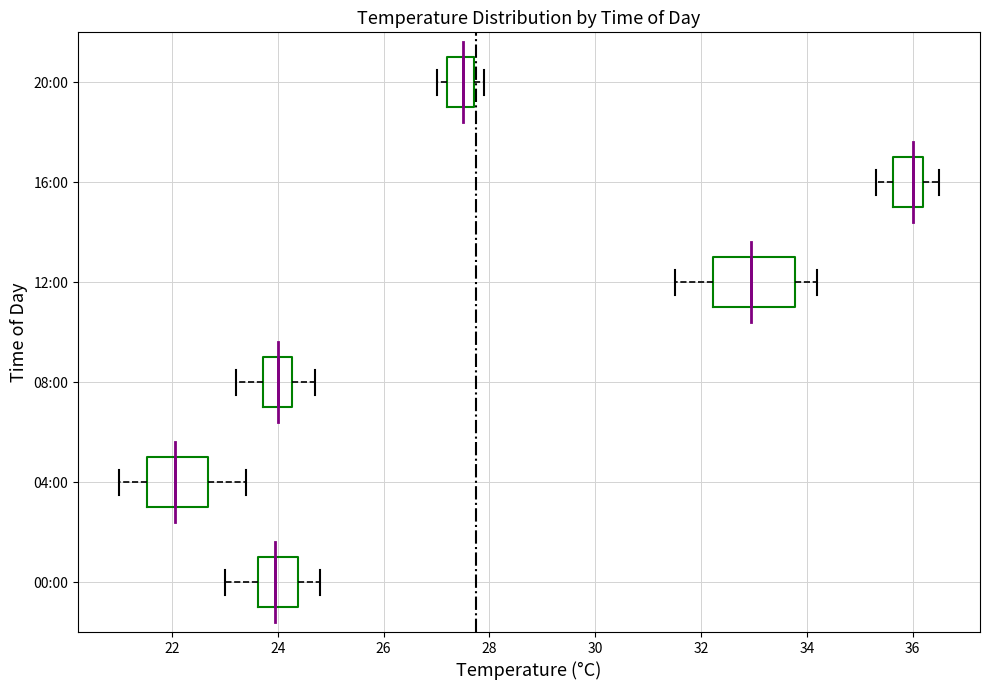

Where does the median line of the box for 20:00 sit on the x-axis? The values are not printed on the chart, so give them approximately, as read against the axis.

27.6